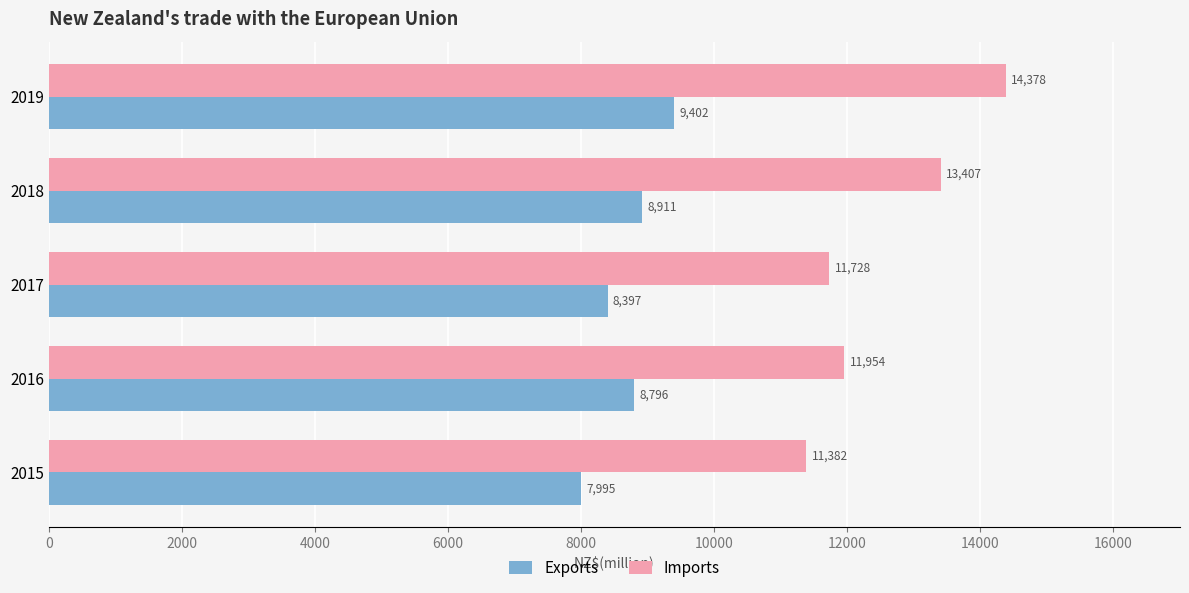

Between 2018 and 2019, which series saw the biggest shift?

Imports